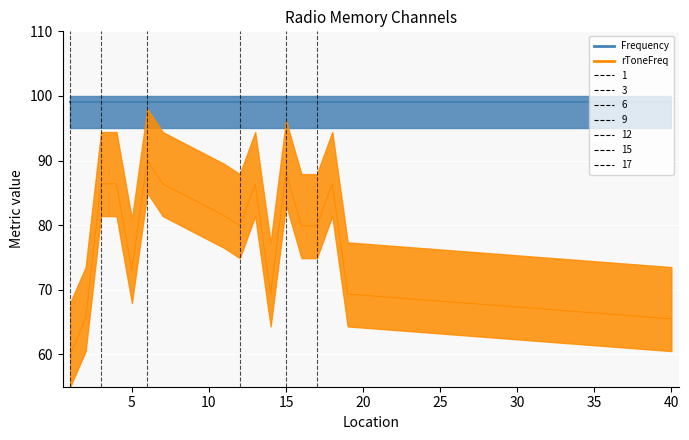

Which category has the lowest value across all series?

1